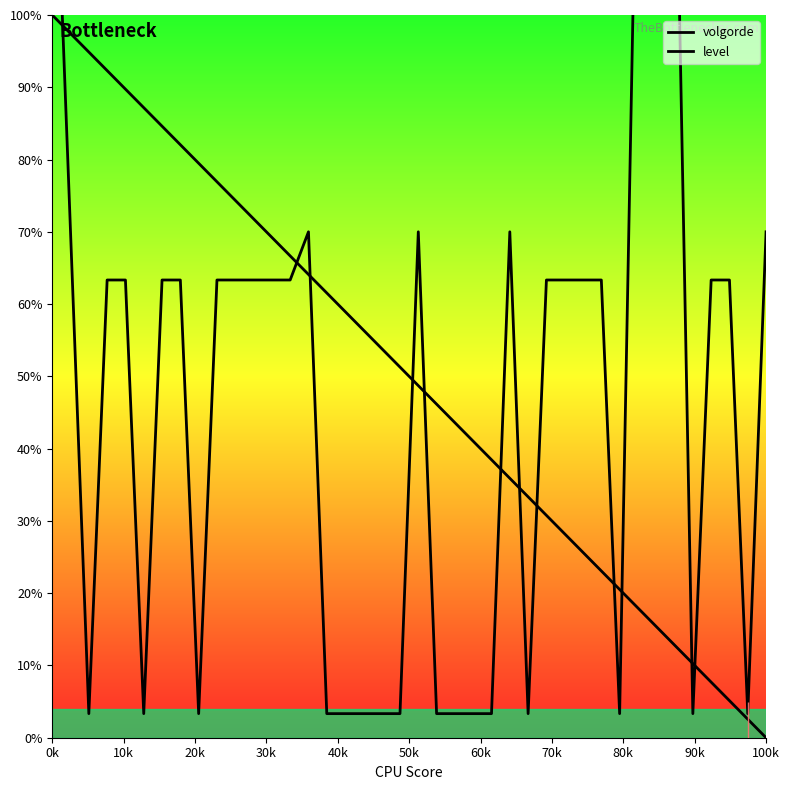

The level series shows 33.6 at 11. True or false?

False